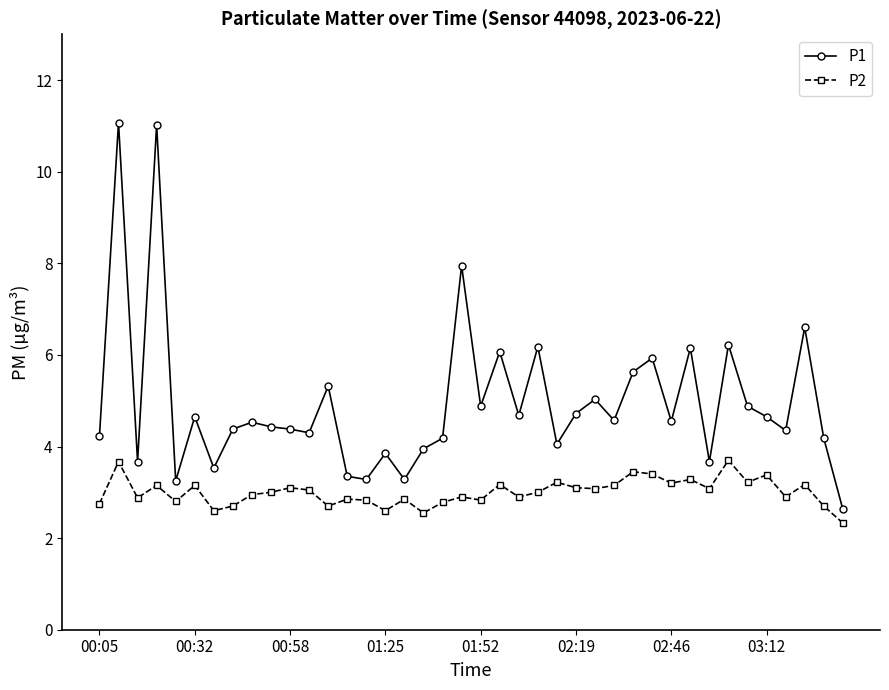

What is the value of the P1 point at the 12th from the left?

4.3